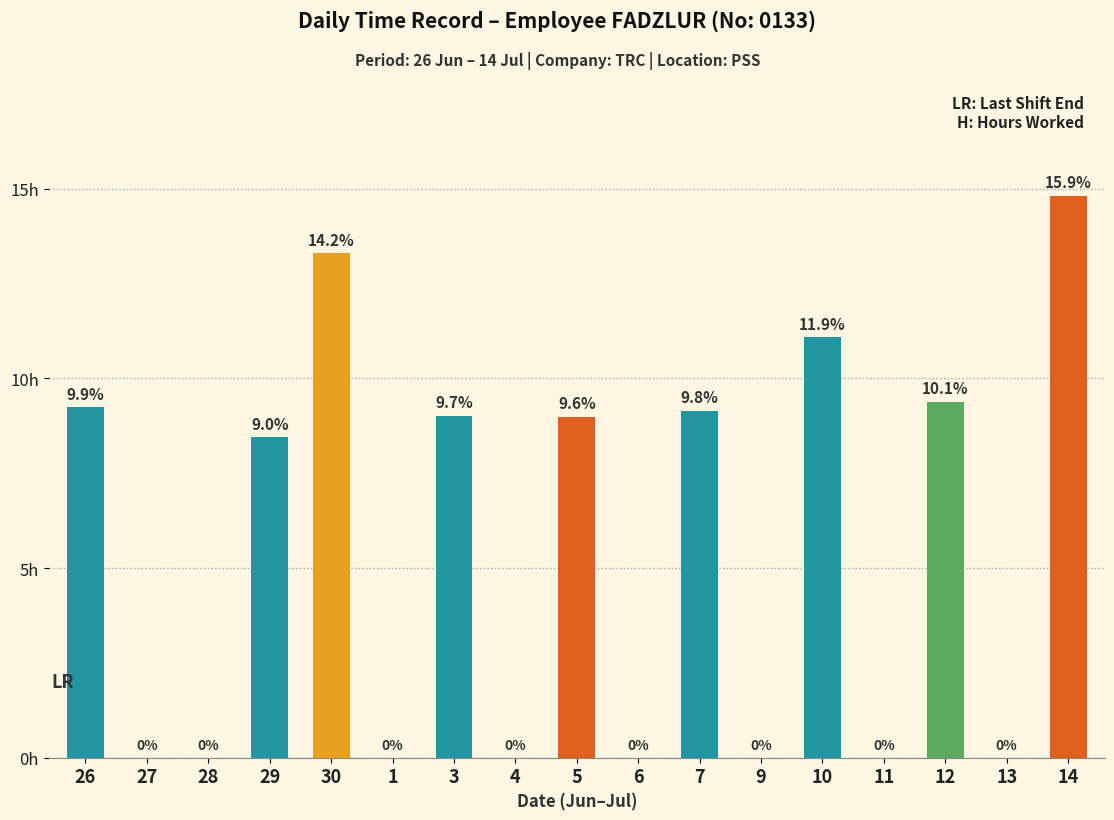

What is the difference between the maximum and minimum values?

14.8